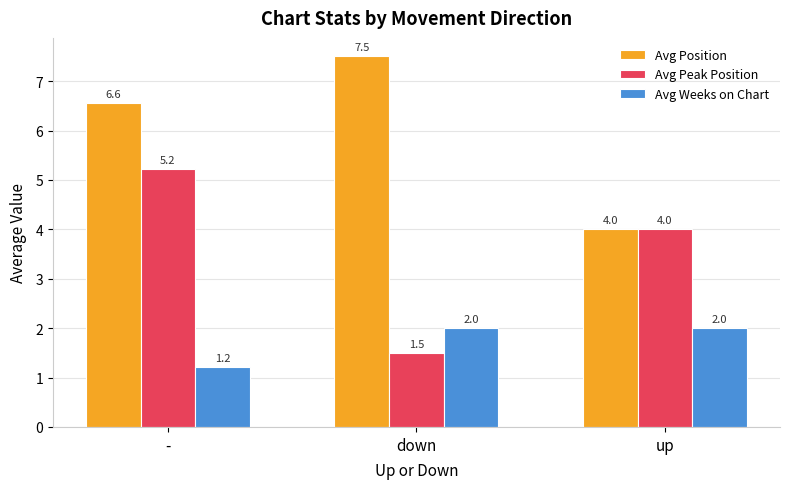

The Avg Peak Position series shows 5.2 at -. True or false?

True